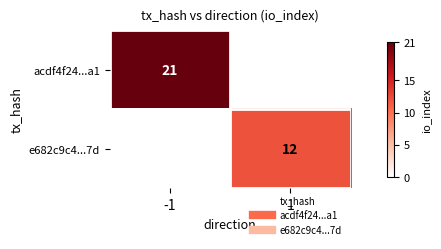

How many values in acdf4f24...a1 are above zero?

1